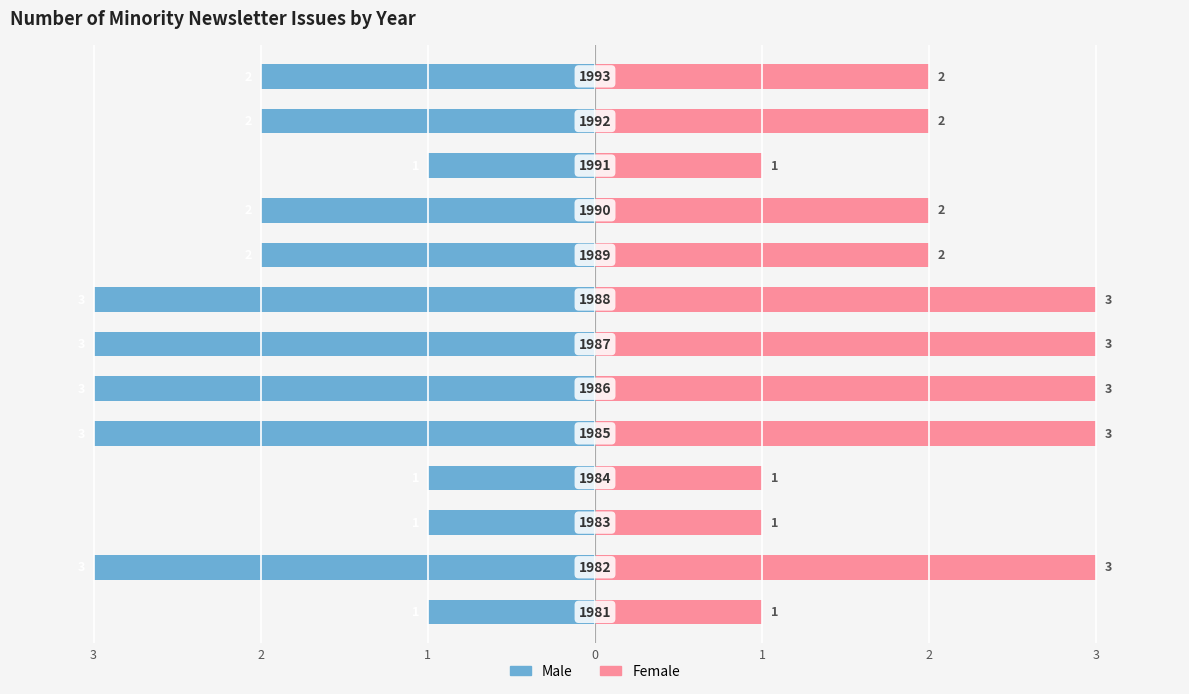

True or false: Female has a value of 0 at 1.

False